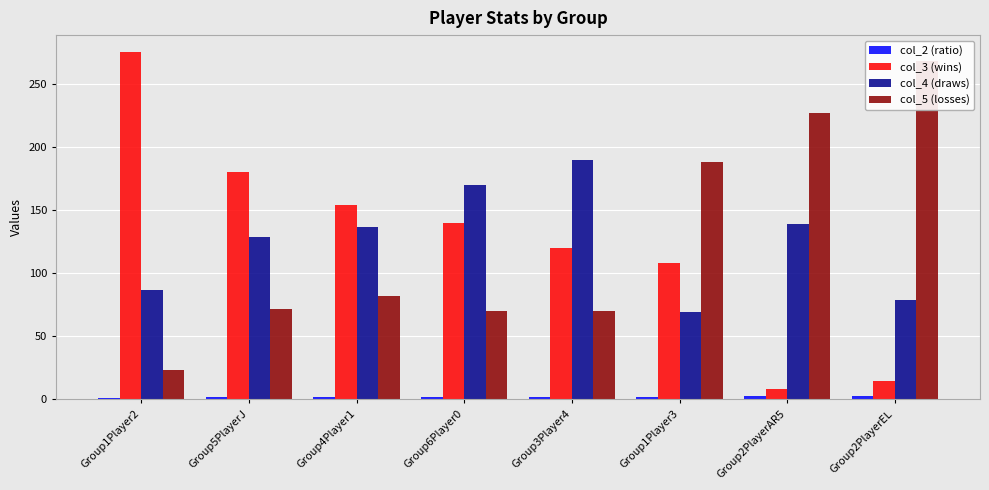

Which series has the largest total across all categories?

col_3 (wins)